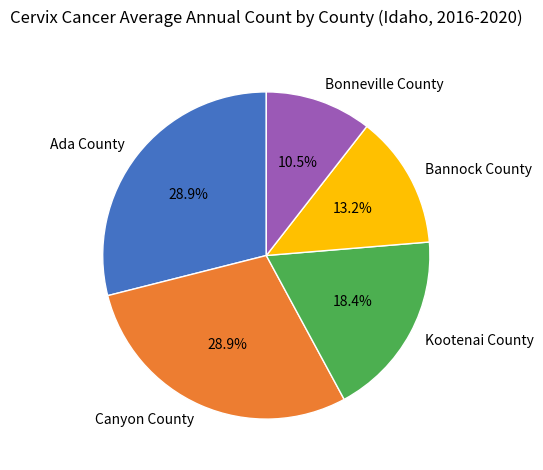

True or false: Ada County accounts for 29% of the total.

True